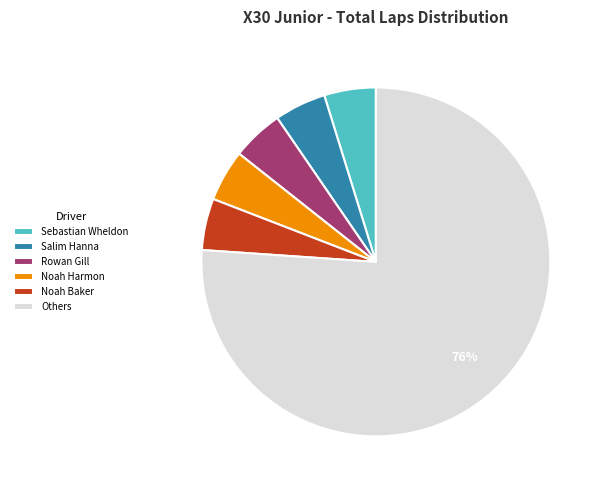

Which category accounts for the majority?

Others